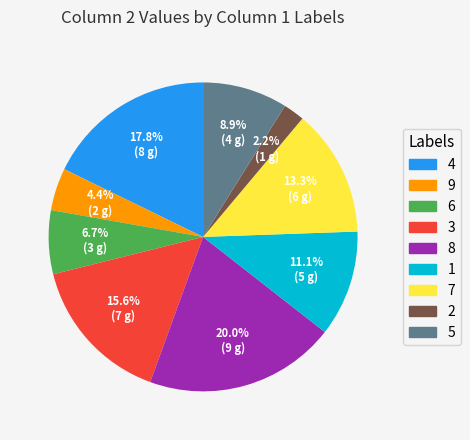

True or false: 3 accounts for 16% of the total.

True